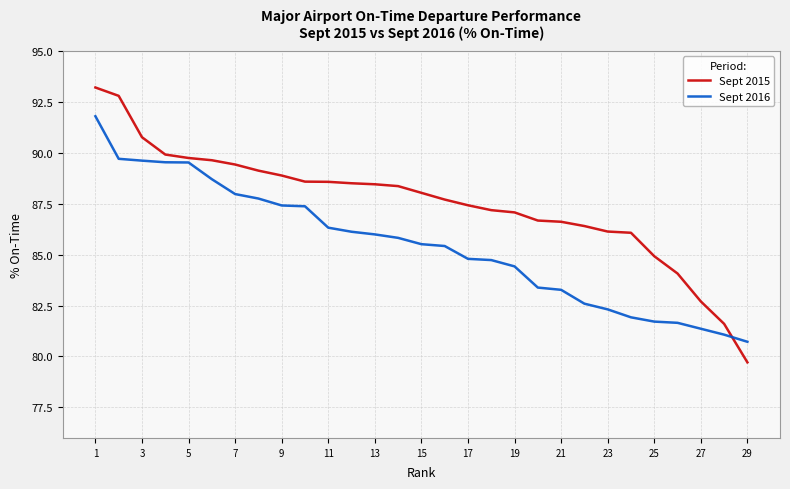

At how many categories does at least one series exceed 83?

26